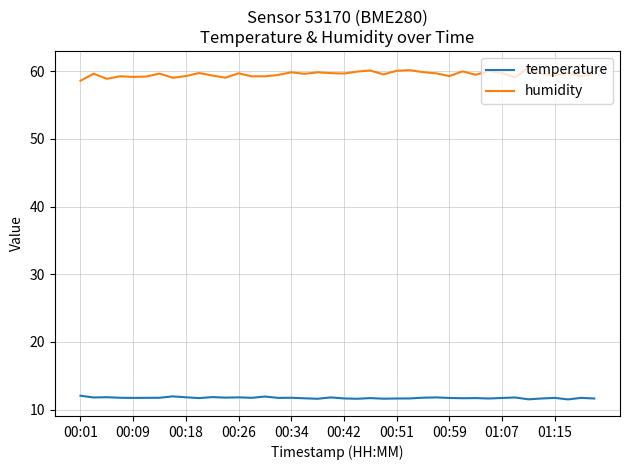

True or false: humidity and temperature cross at least once.

False